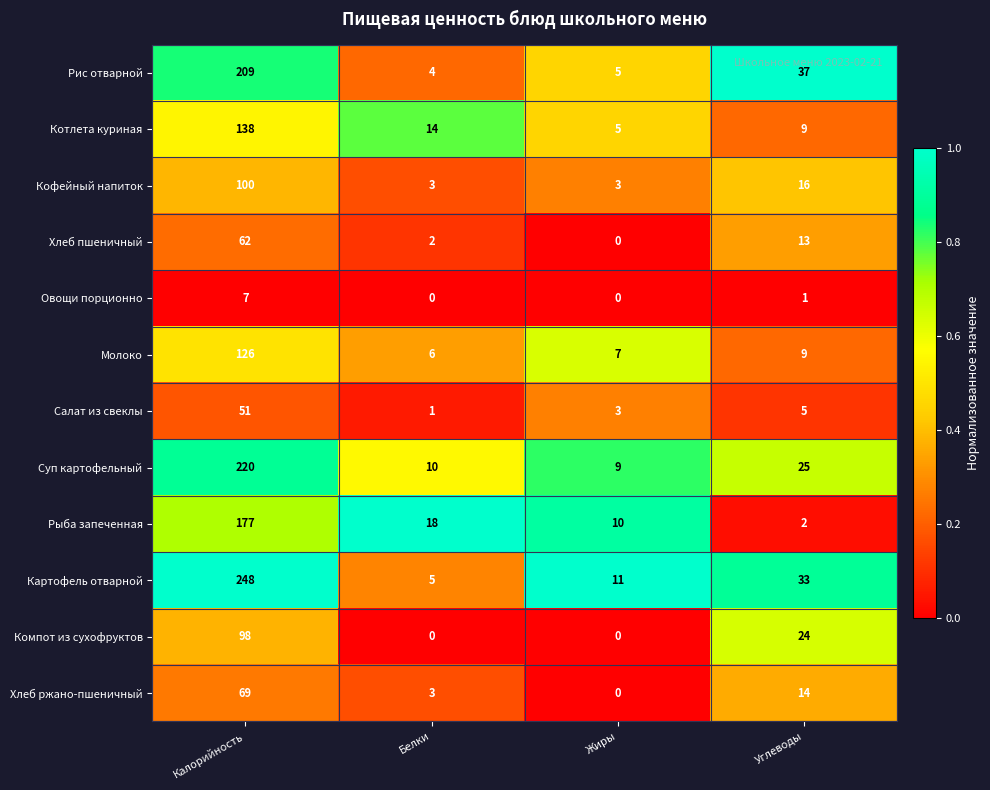

What is the sum of all Картофель отварной values?

297